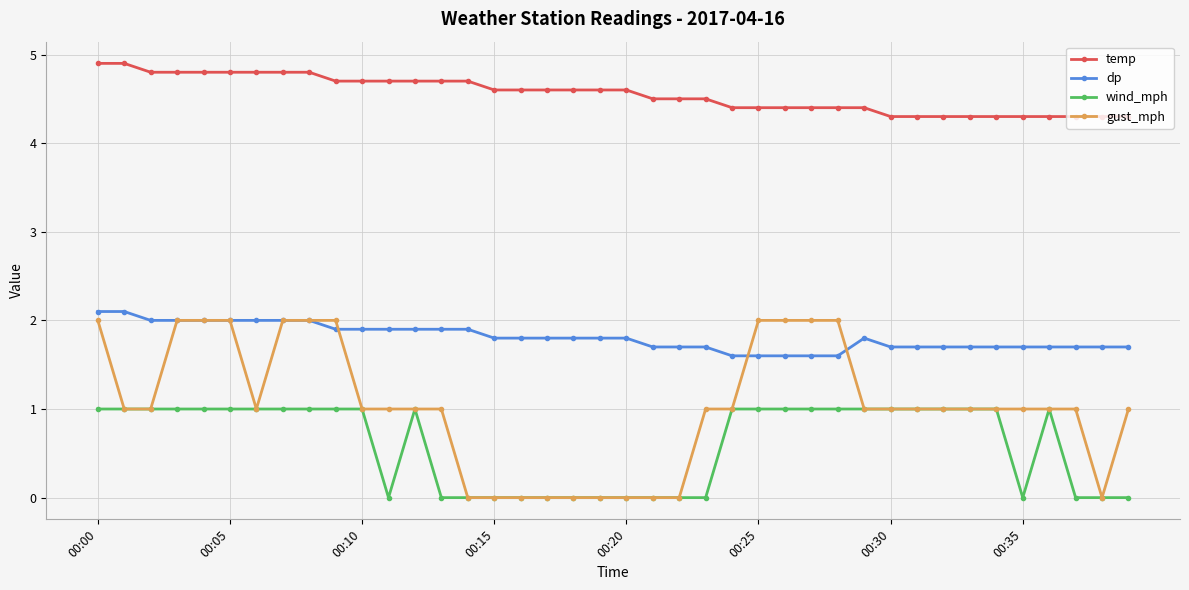

What is the value of the gust_mph point at the 38th from the left?

1.0